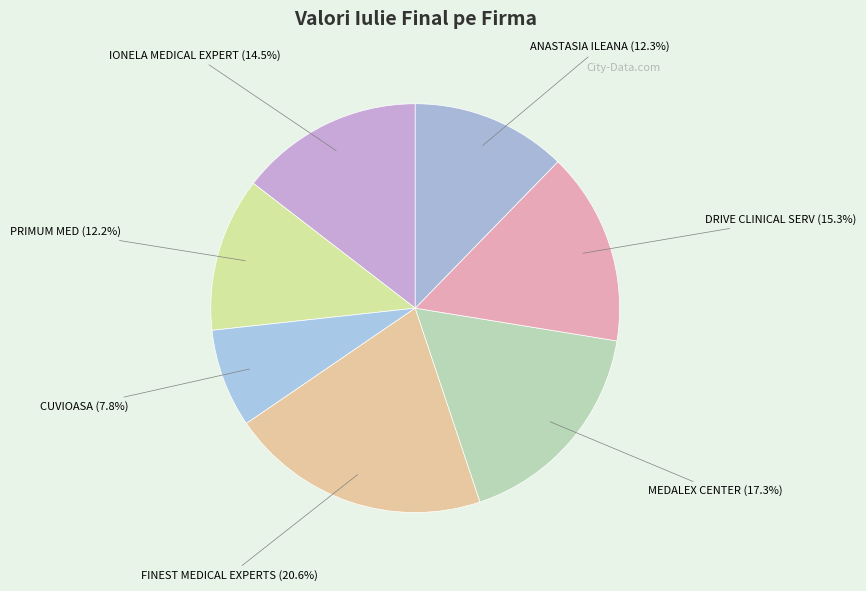

Do DRIVE CLINICAL SERV and PRIMUM MED together represent more than half of the pie?

No